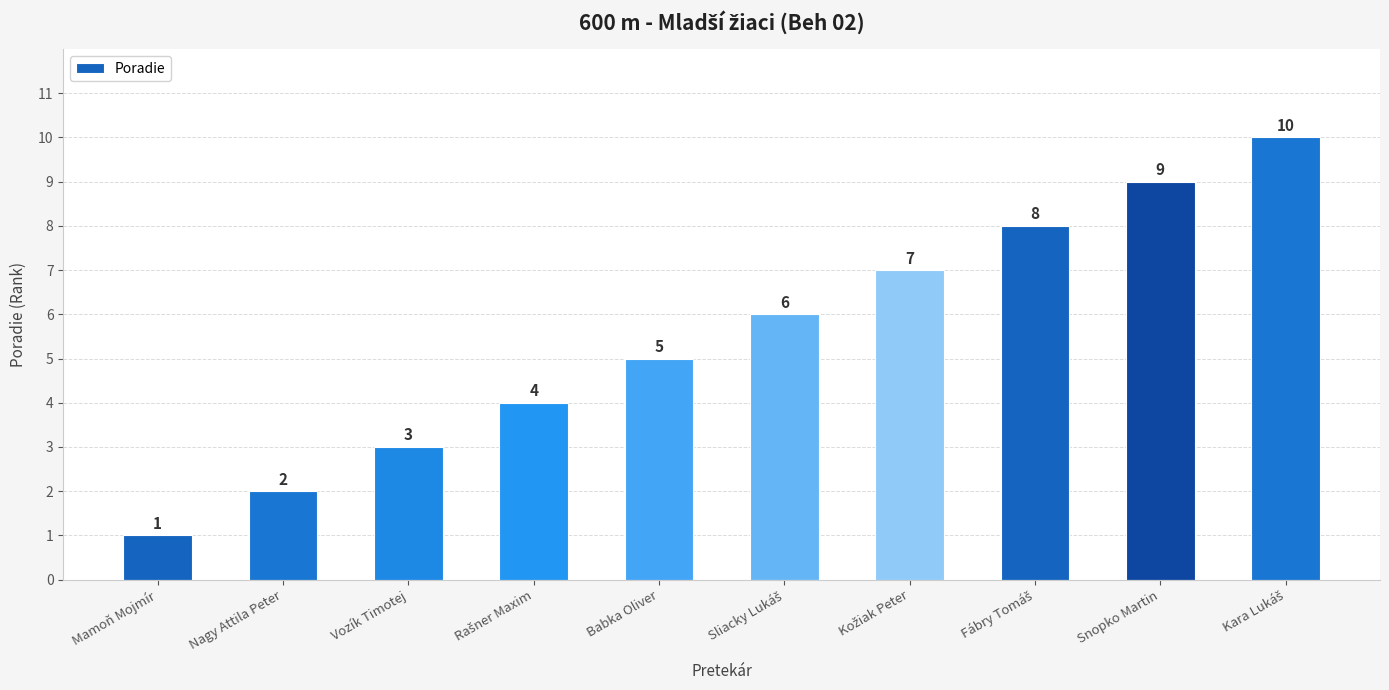

Between Nagy Attila Peter and Babka Oliver, which is larger?

Babka Oliver